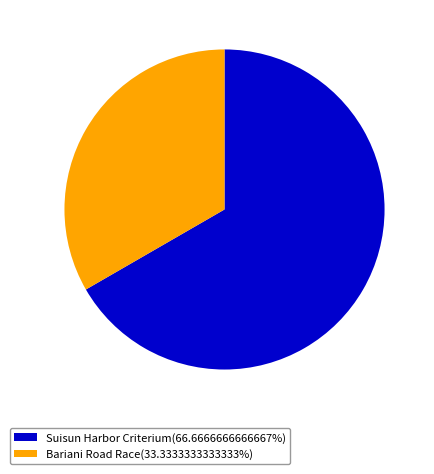

Combined, do Bariani Road Race(33.3333333333333%) and Suisun Harbor Criterium(66.6666666666667%) account for over 50%?

Yes